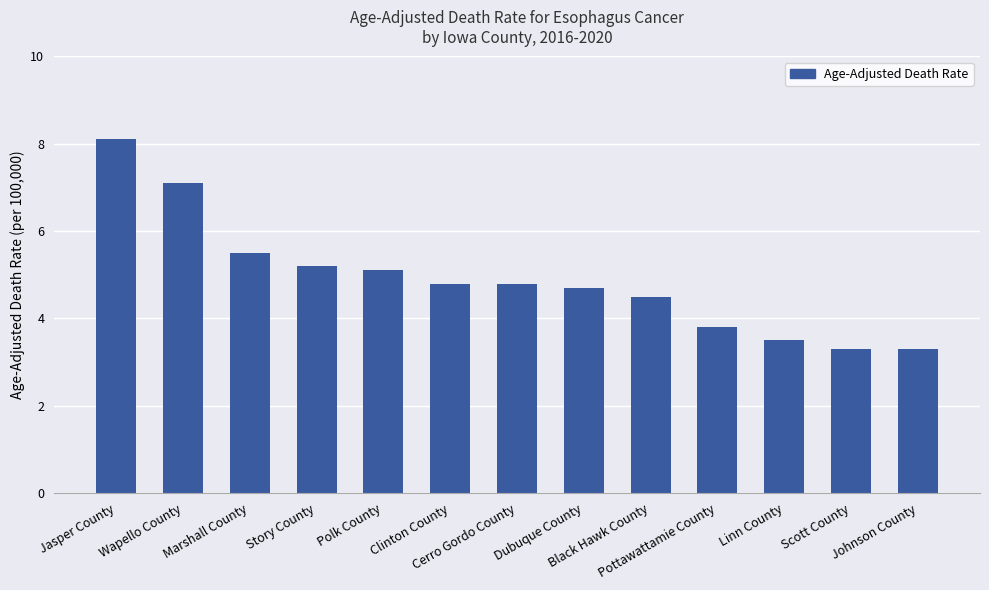

What is the maximum value shown in the chart?

8.1